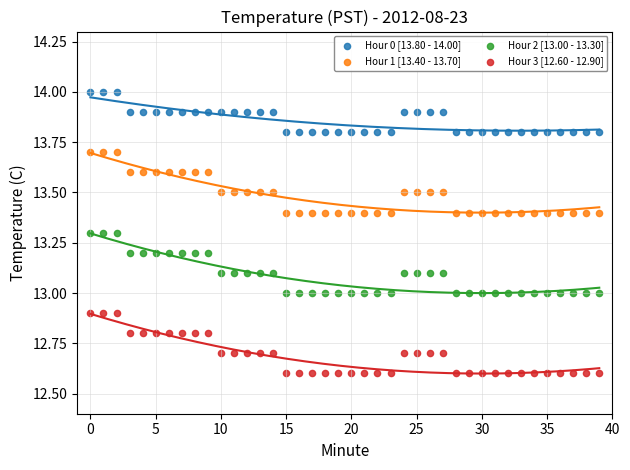

Which series contains the lowest Y value?

Hour 3 [12.60 - 12.90]